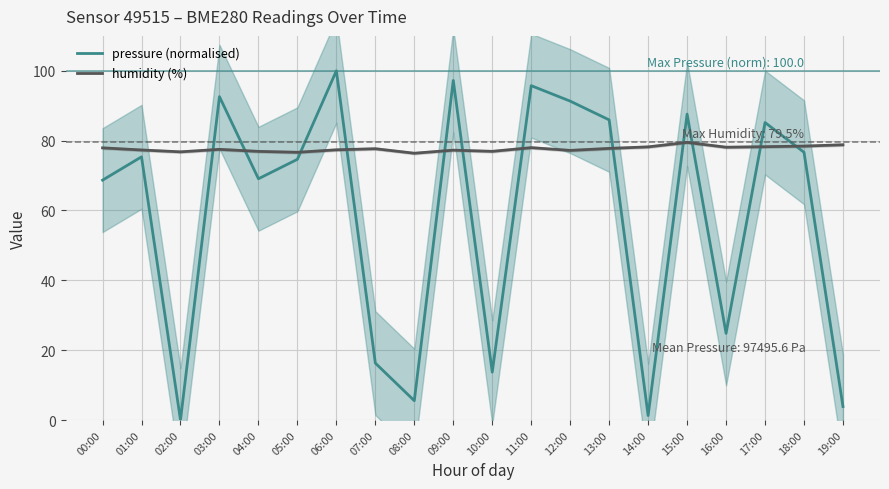

How many distinct data groups are displayed?

2